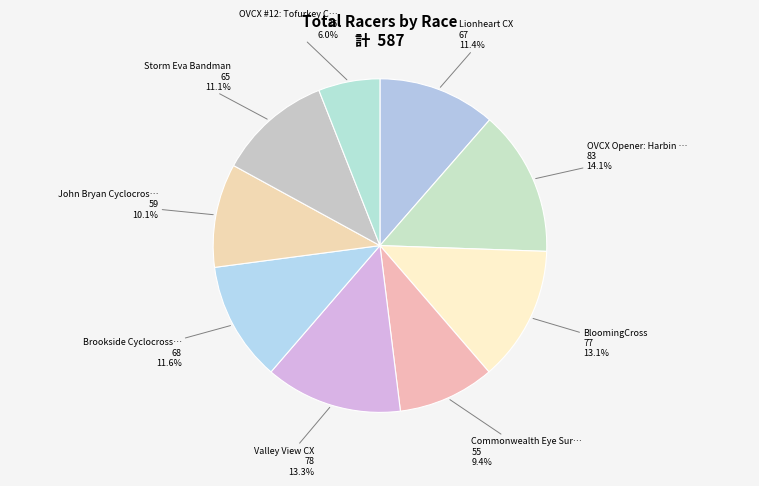

Does any single category account for the majority?

No